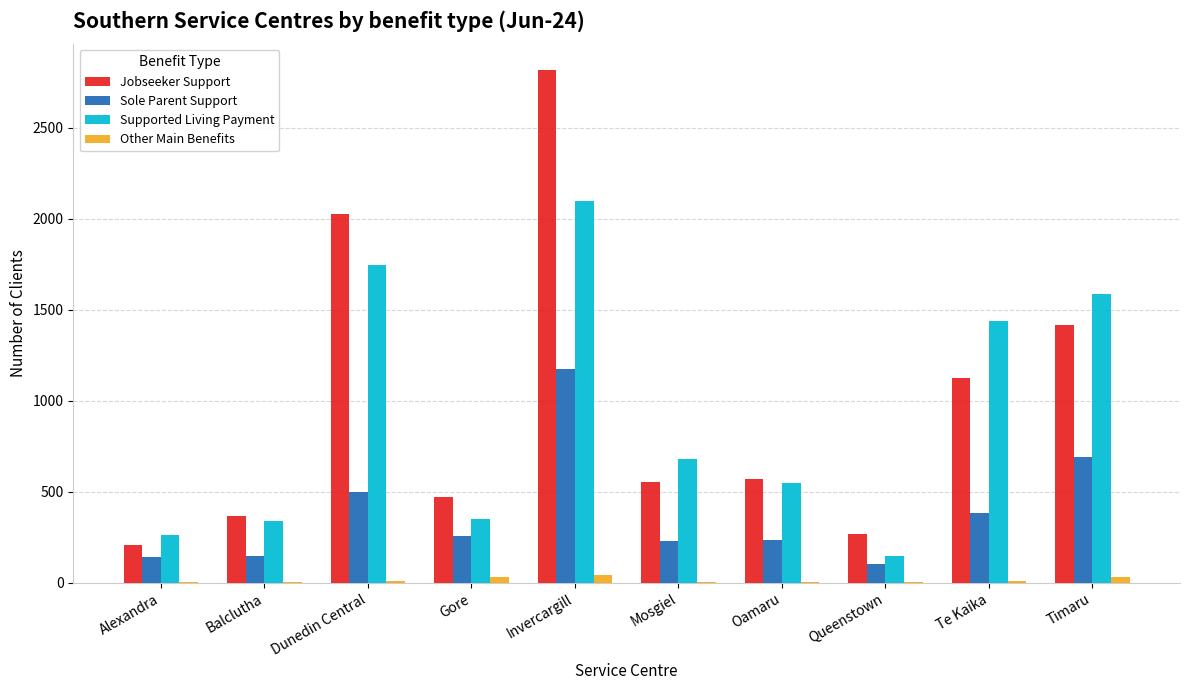

Where is Sole Parent Support nearest to the value 639?

Timaru